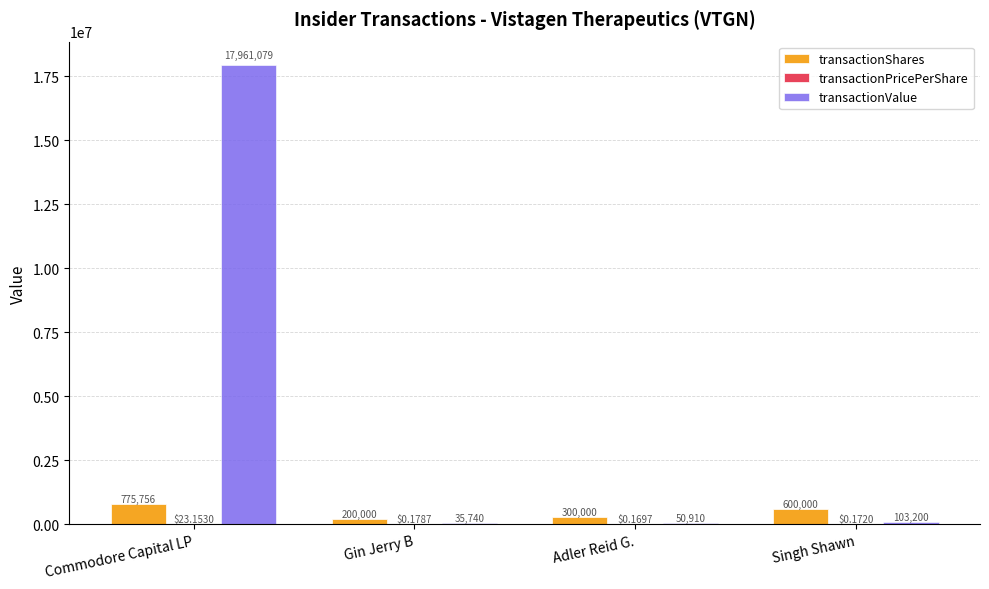

At which label does transactionValue first exceed 103200?

Commodore Capital LP